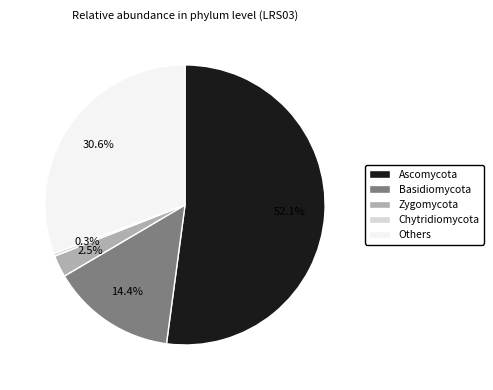

Is it true that Chytridiomycota is 0% of the pie?

True